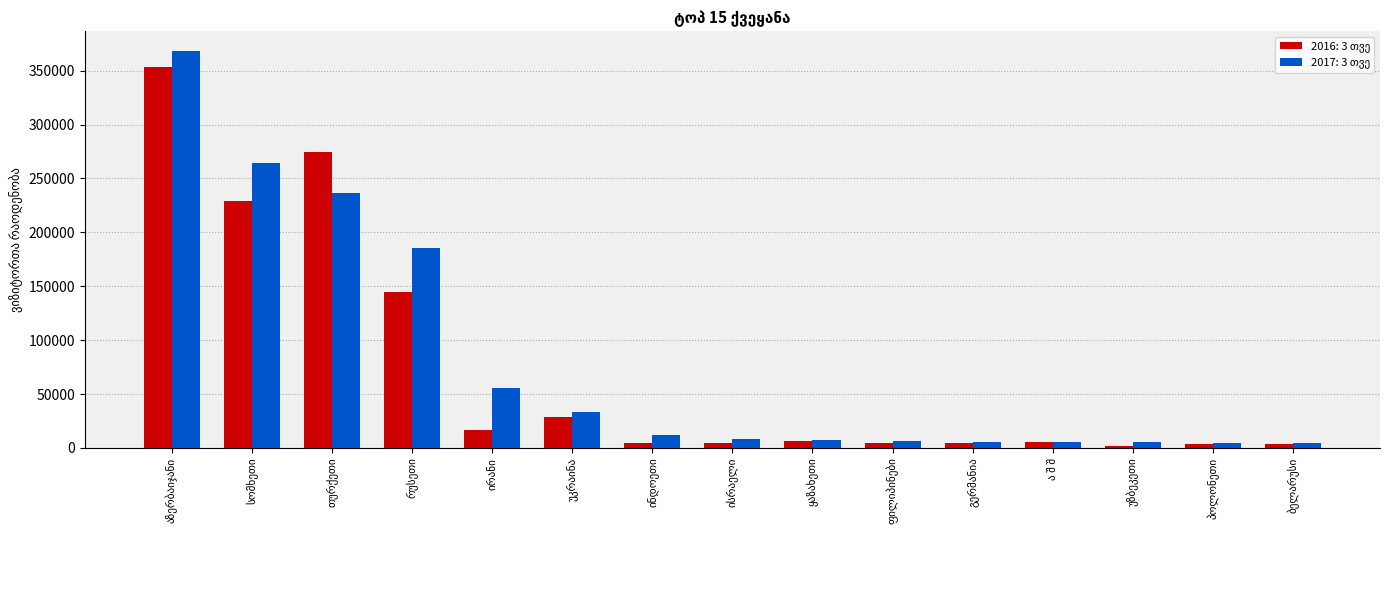

What is the greatest value displayed?

368068